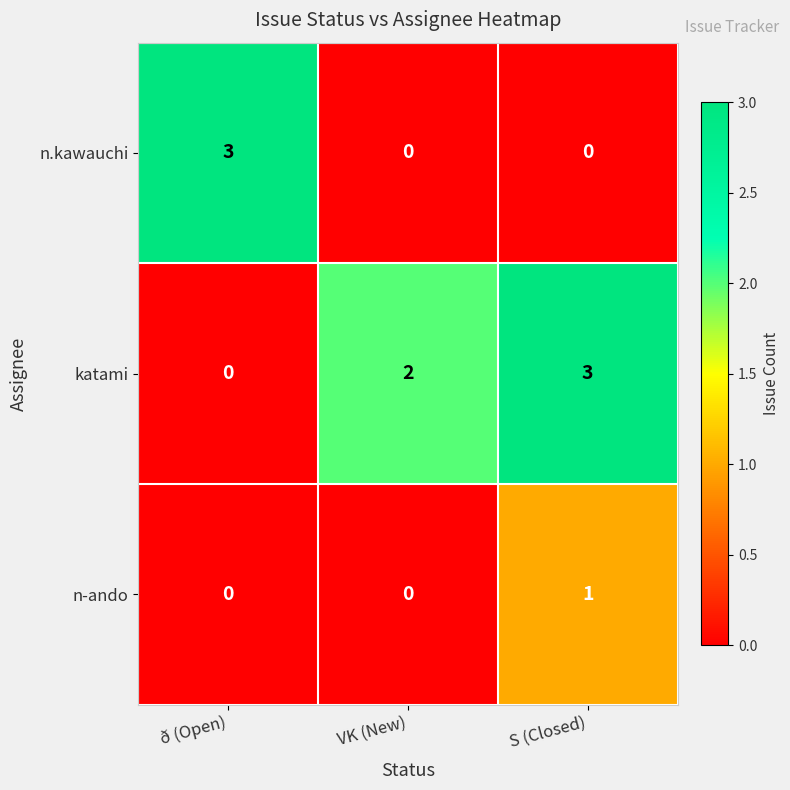

How many distinct data groups are displayed?

3